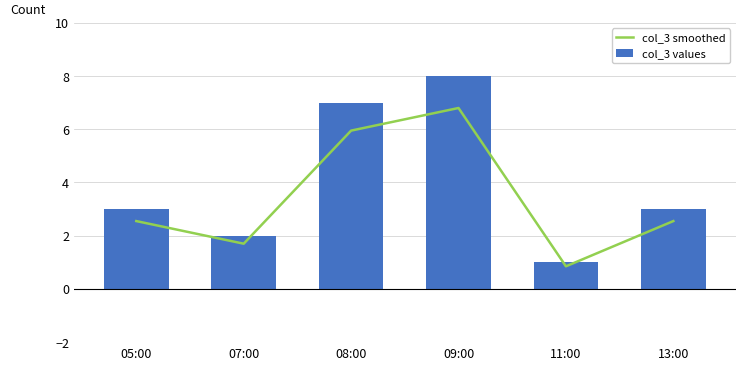

What is the label of the 2nd bar from the right?

11:00